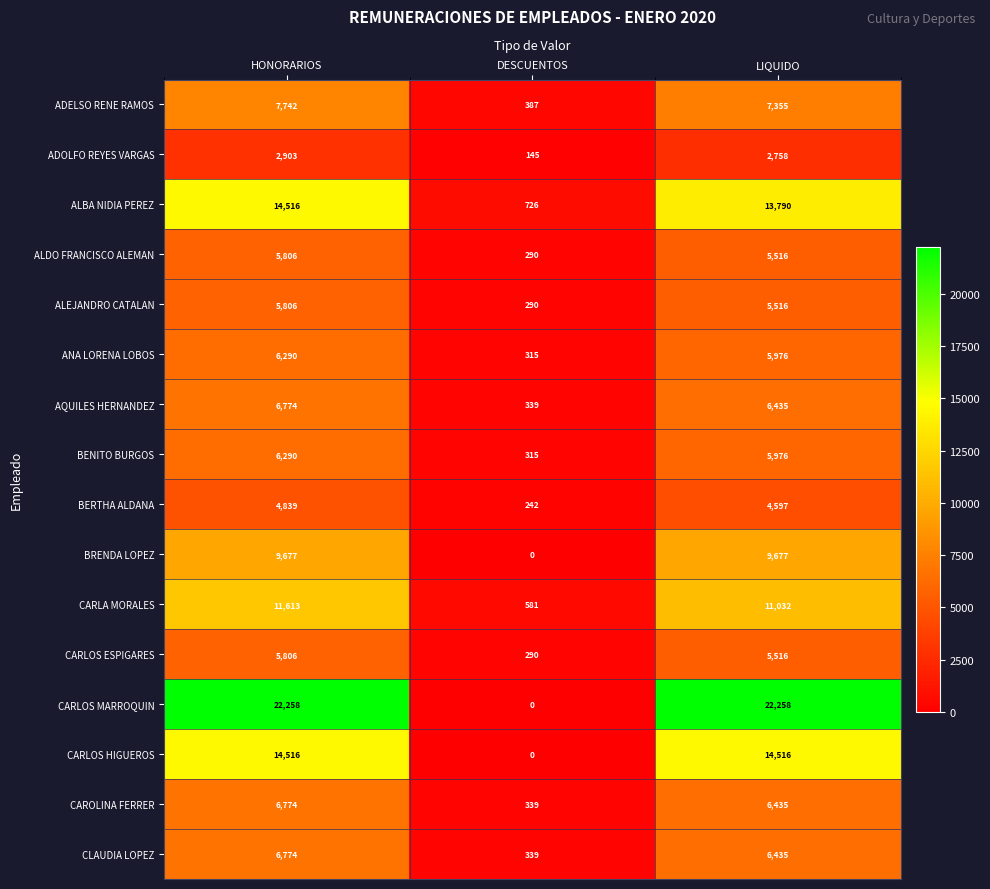

What is the total value across all series at HONORARIOS?

138384